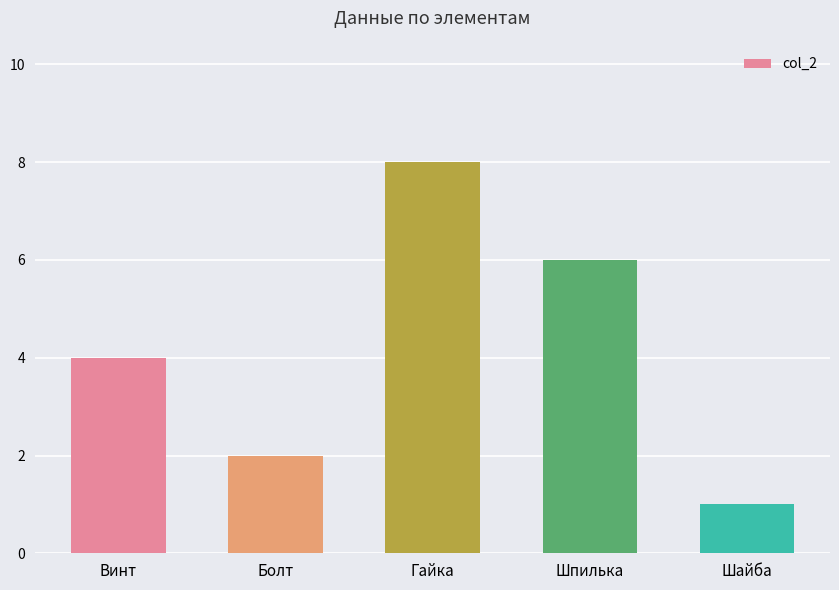

How many bars are there in total?

5